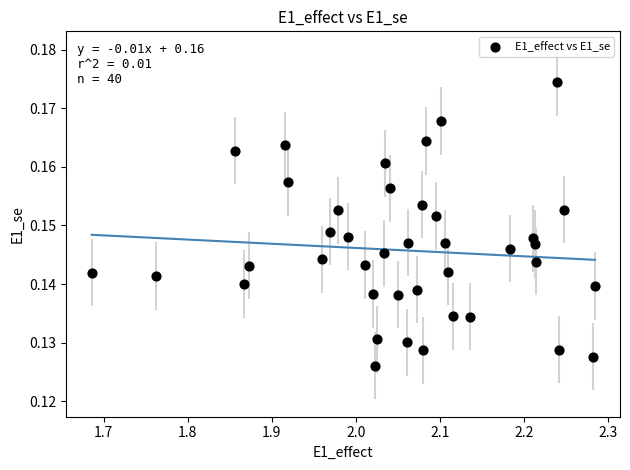

What is the range of X values (max minus min)?

0.6